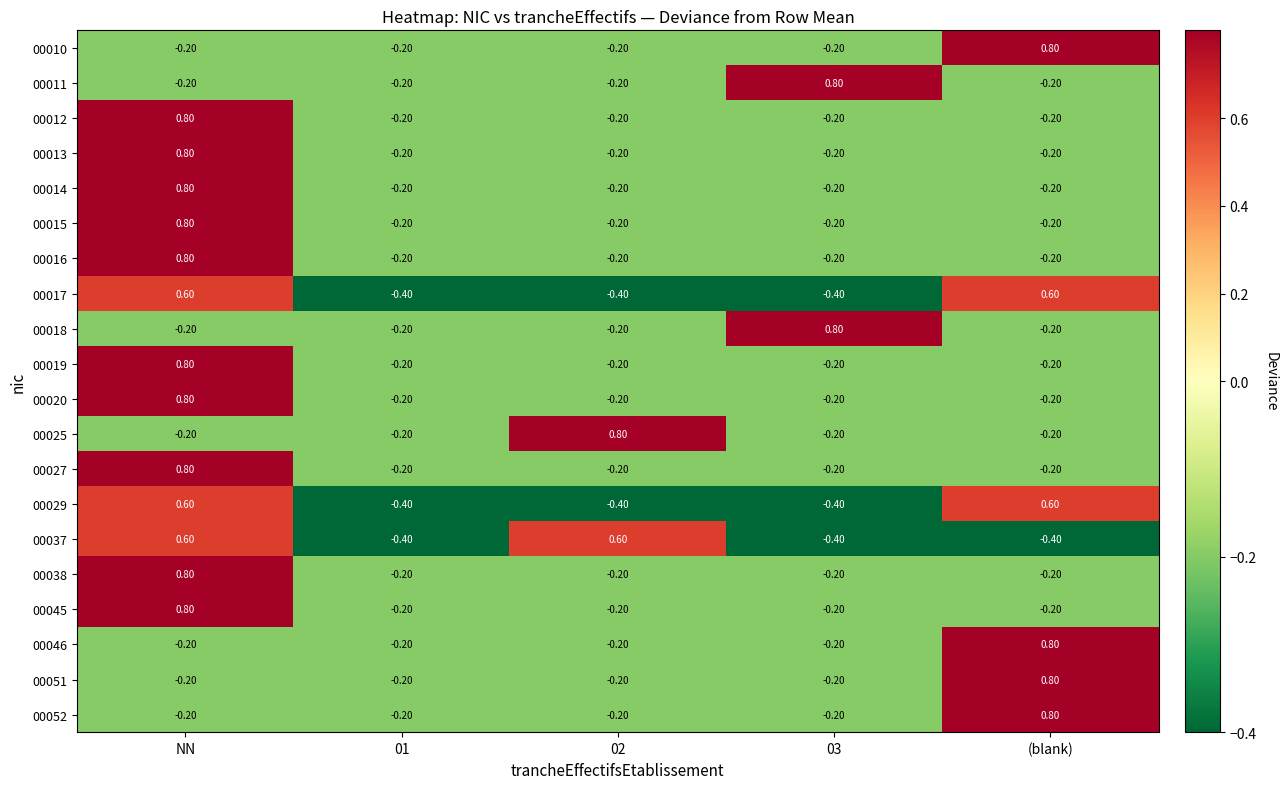

At which label does 00015 first exceed 0?

NN